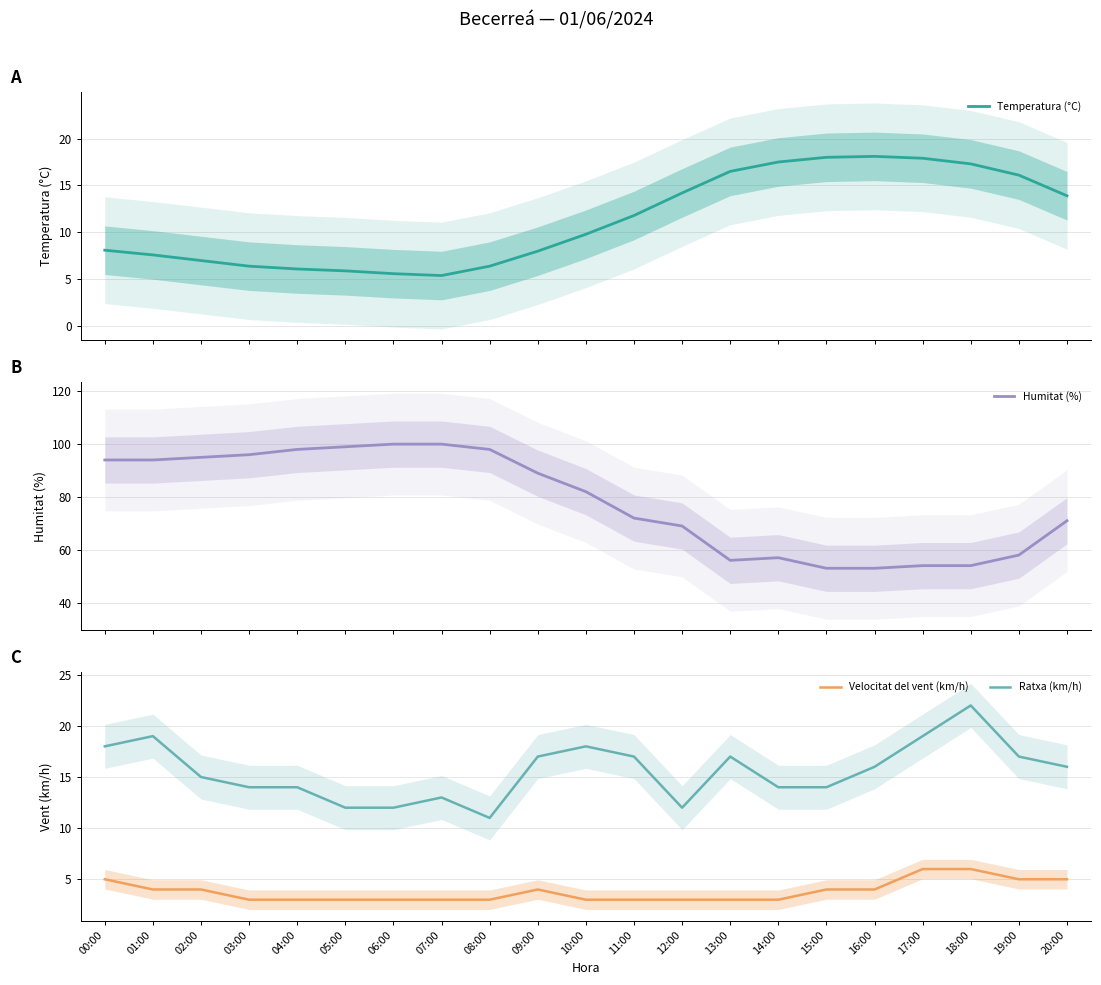

How many interior local peaks does the Ratxa (km/h) series have?

5